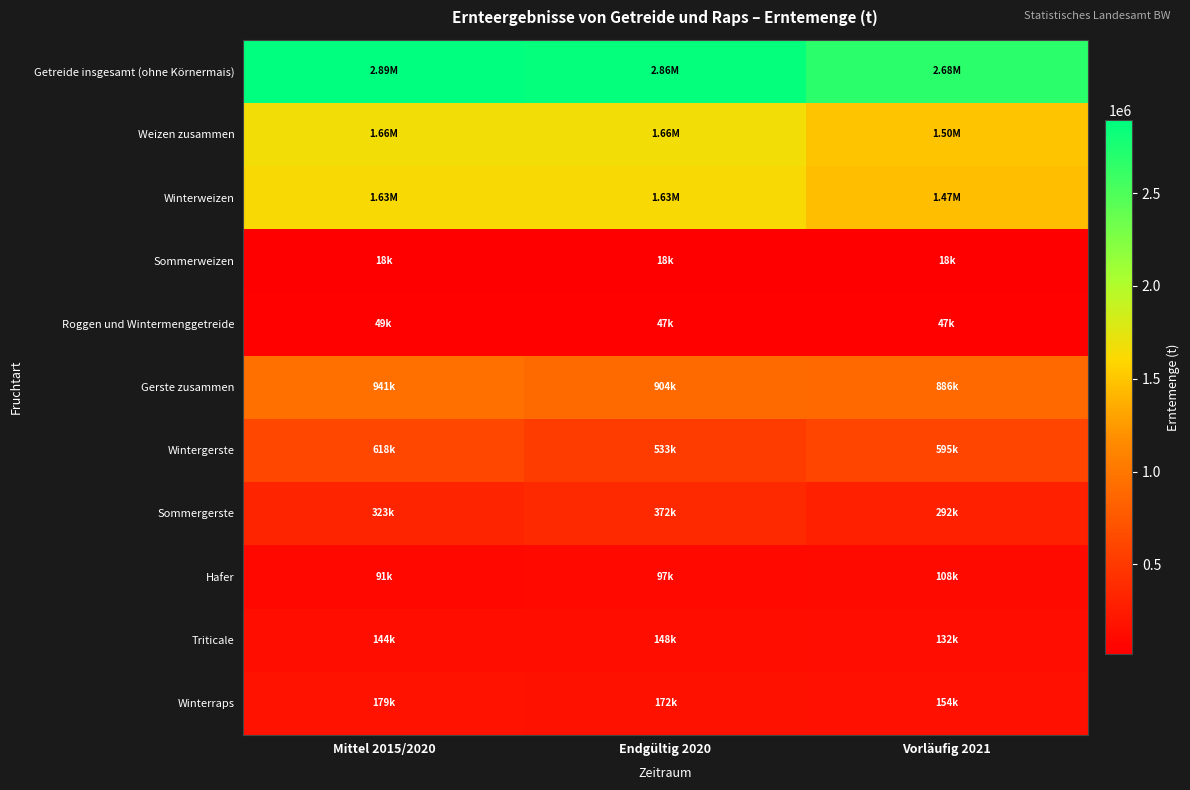

What is the greatest value displayed?

2891937.8